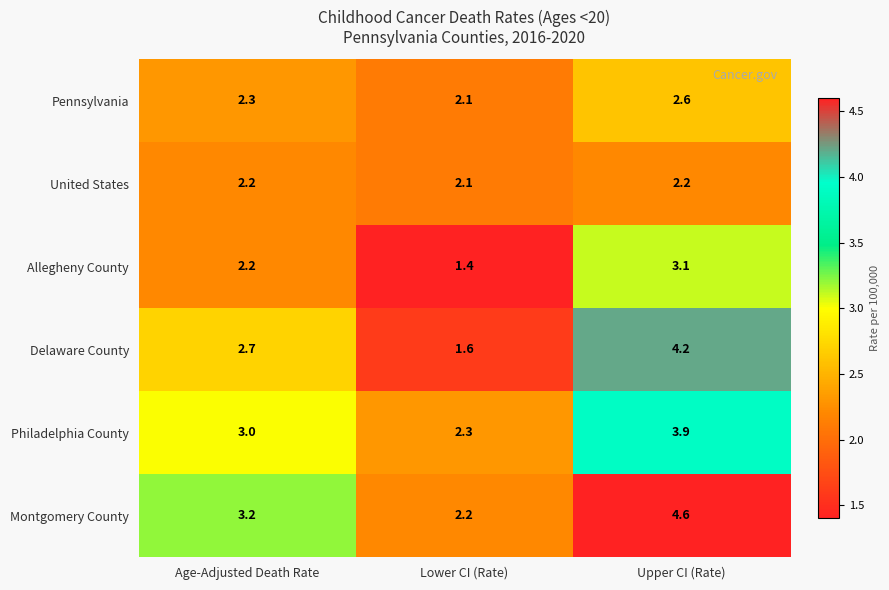

Where is Pennsylvania nearest to the value 2?

Lower CI (Rate)